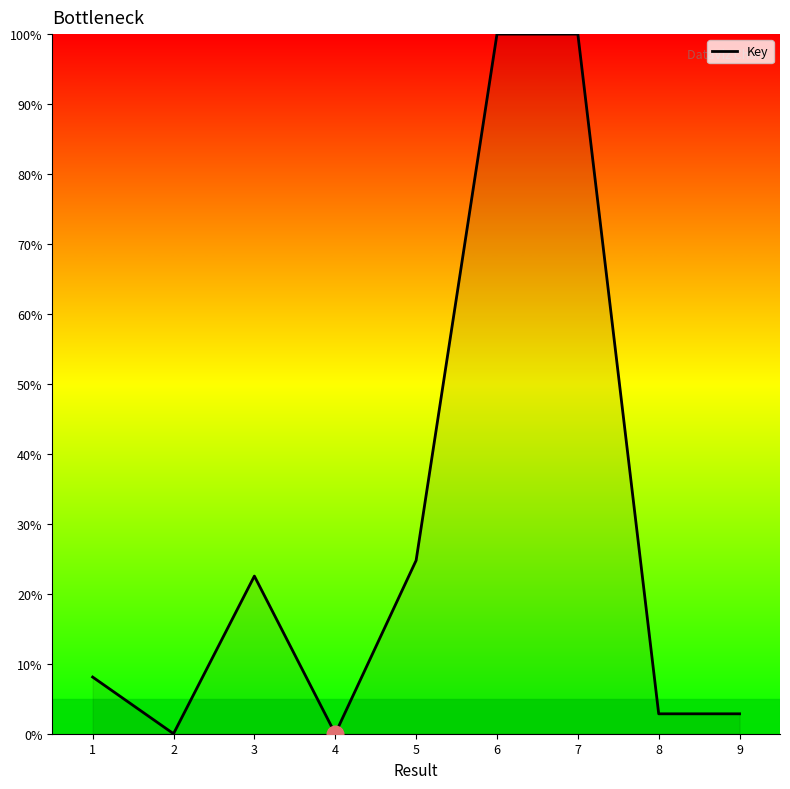

True or false: the data shows 2.8 at 9.

True